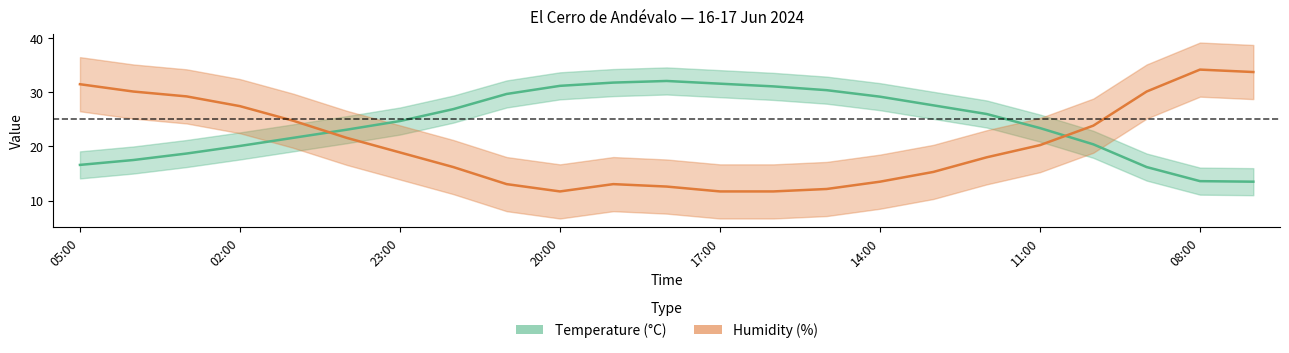

What are all the series names shown in the legend?

Temperature (C), Humidity (%)